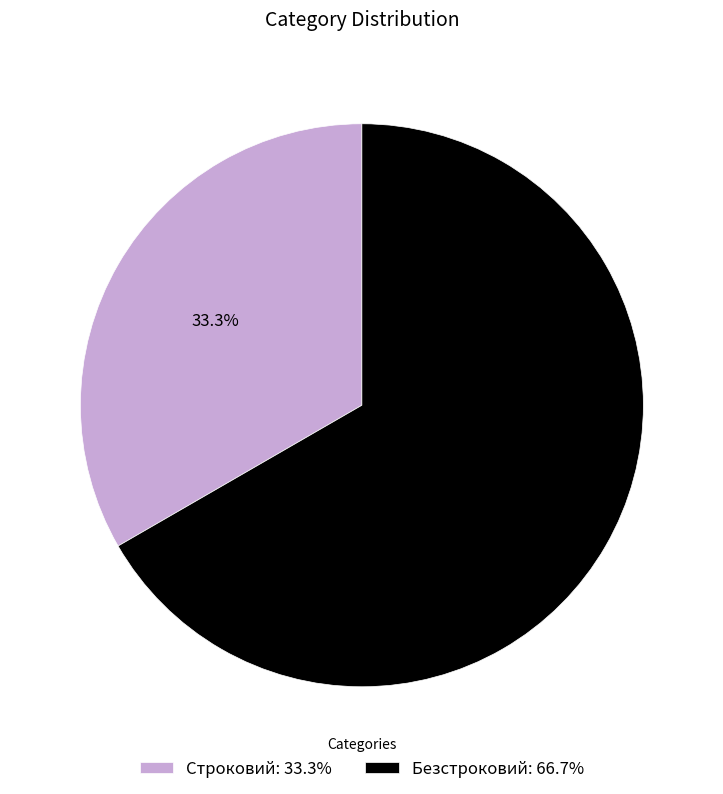

To the nearest percent, what is the combined percentage of Безстроковий and Строковий?

100%